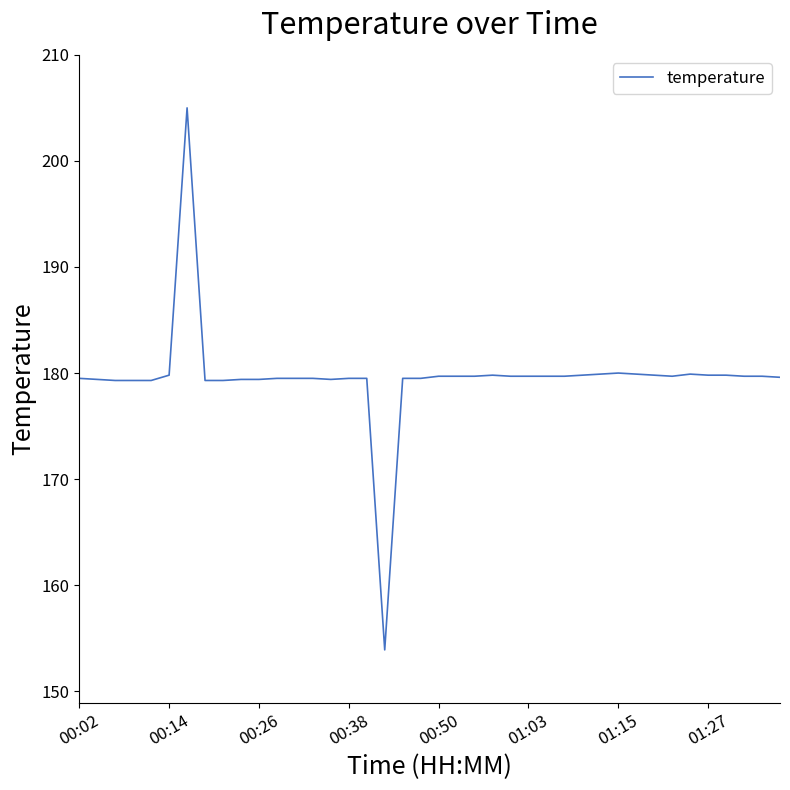

What is the greatest value displayed?

205.0